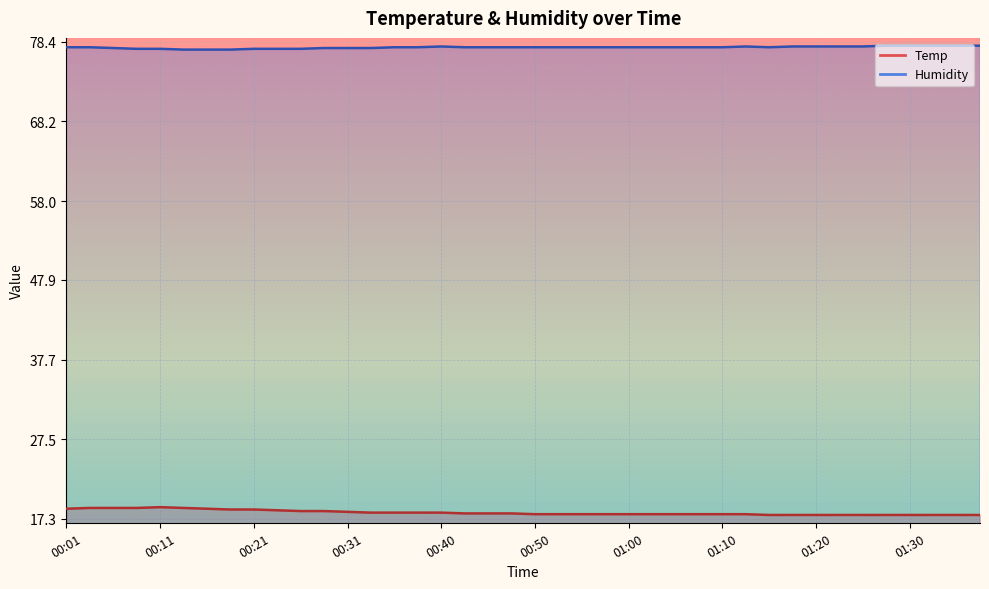

What is the difference between the maximum and minimum values in the Temp series?

1.0